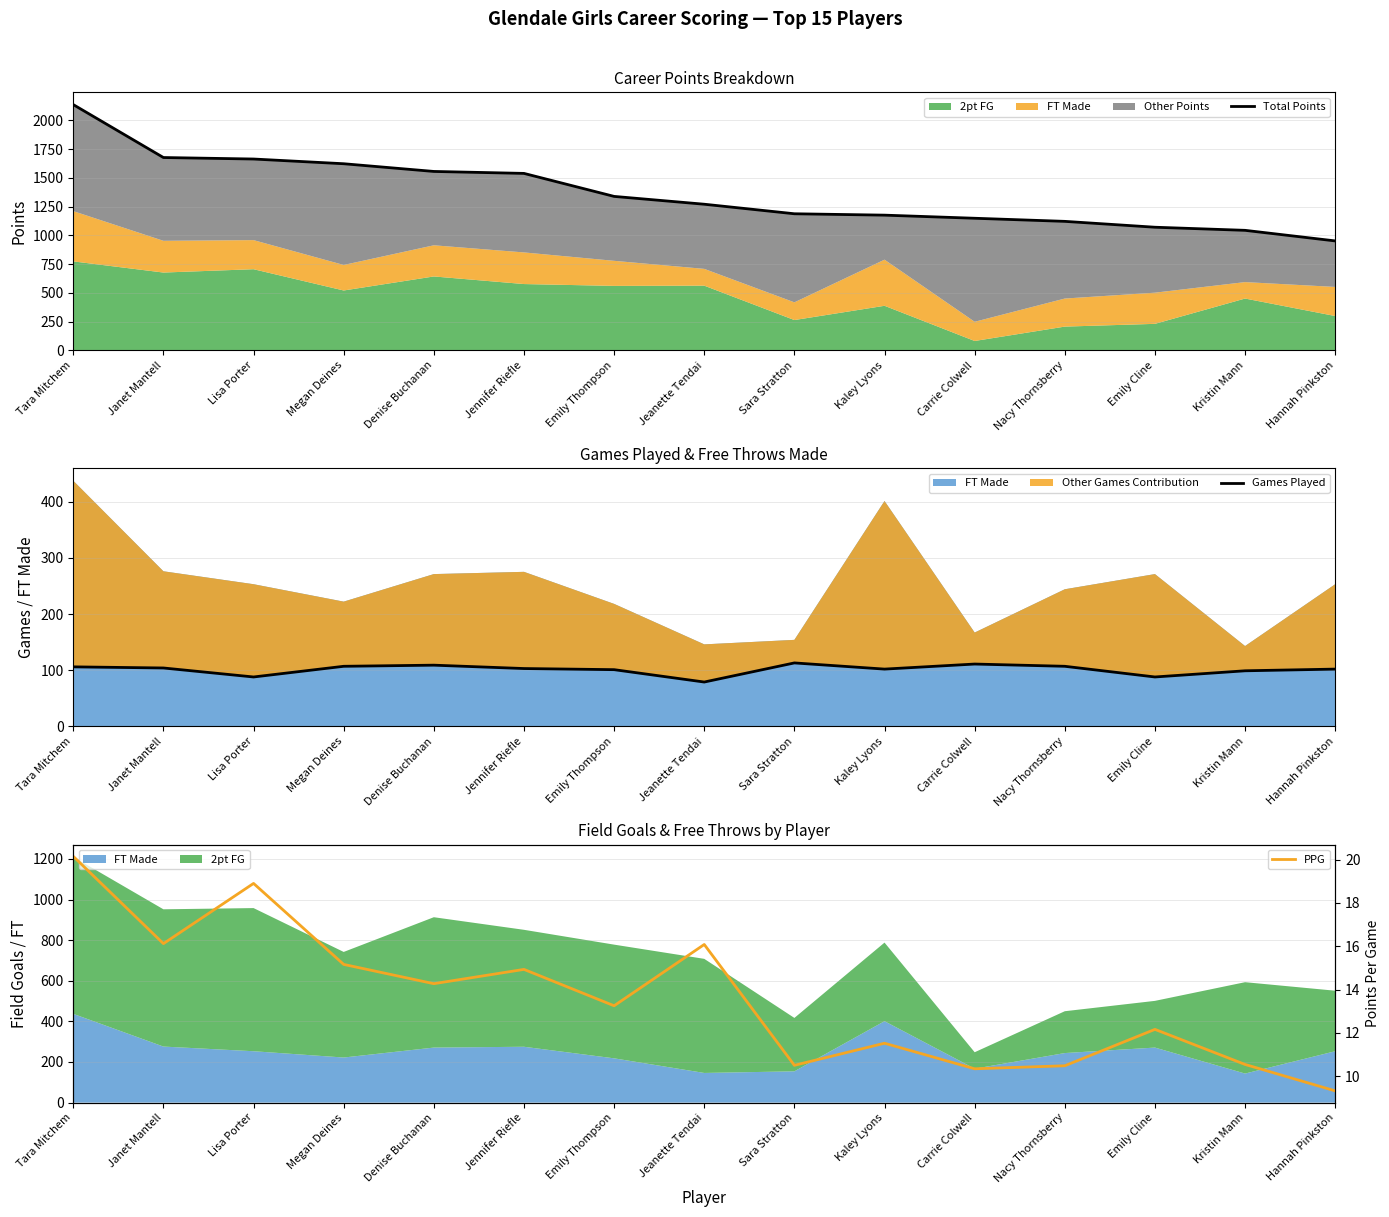

Which series changed the most between Emily Cline and Kristin Mann?

Total Points